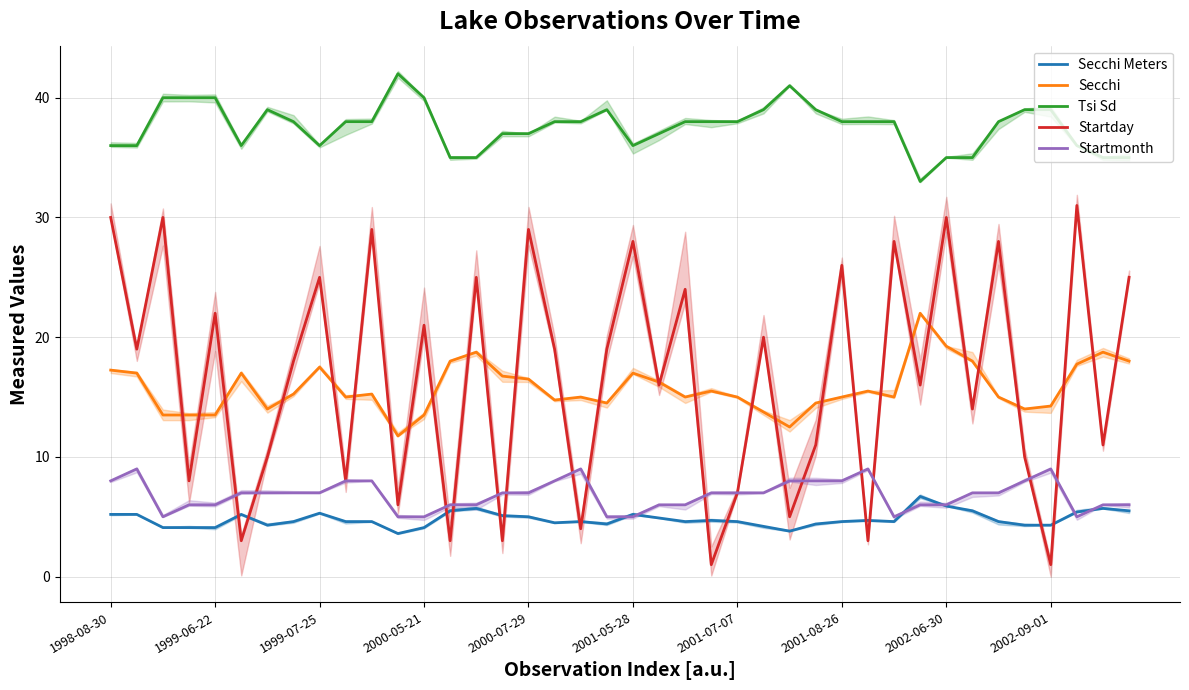

True or false: Secchi Meters has more than 2 interior local peaks.

True